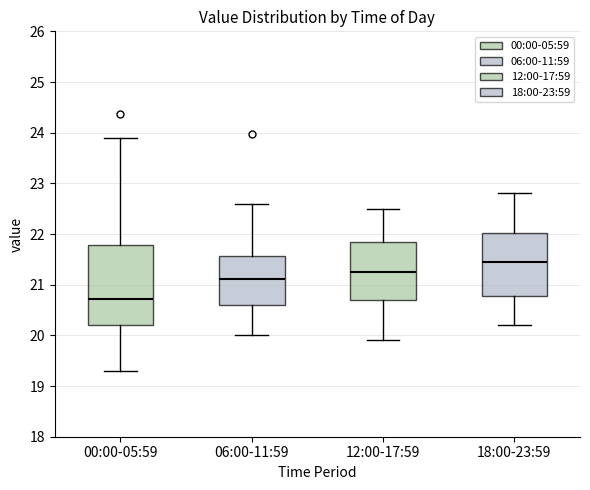

Reading left to right, read every box against the y-axis: the position of its median line, the range the box covers, and the ends of its whiskers. The values are not printed on the chart, so give them approximately, as read against the axis.

00:00-05:59: median 20.7, box 20.2 to 21.8, whiskers 19.3 to 23.9
06:00-11:59: median 21.1, box 20.6 to 21.6, whiskers 20.0 to 22.6
12:00-17:59: median 21.3, box 20.7 to 21.9, whiskers 19.9 to 22.5
18:00-23:59: median 21.5, box 20.8 to 22.0, whiskers 20.2 to 22.8